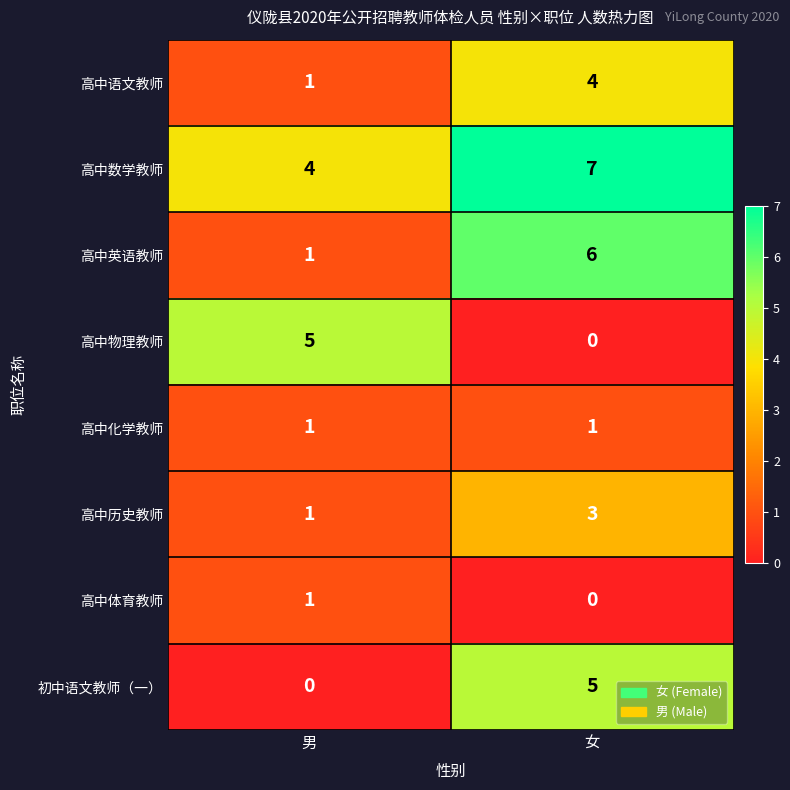

What is the difference between the highest and lowest values at 男?

5